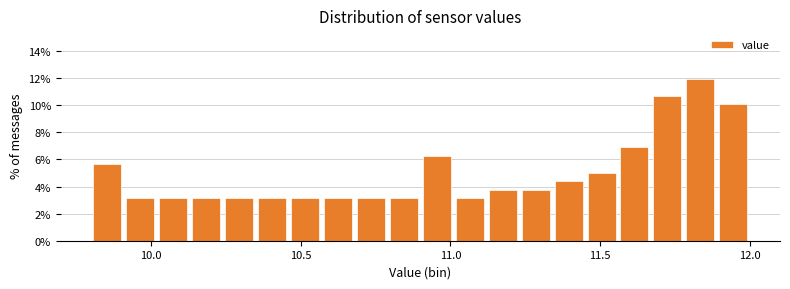

Around what value on the x-axis is the tallest bar? Give the approximate position of its centre, as read against the axis.

11.85